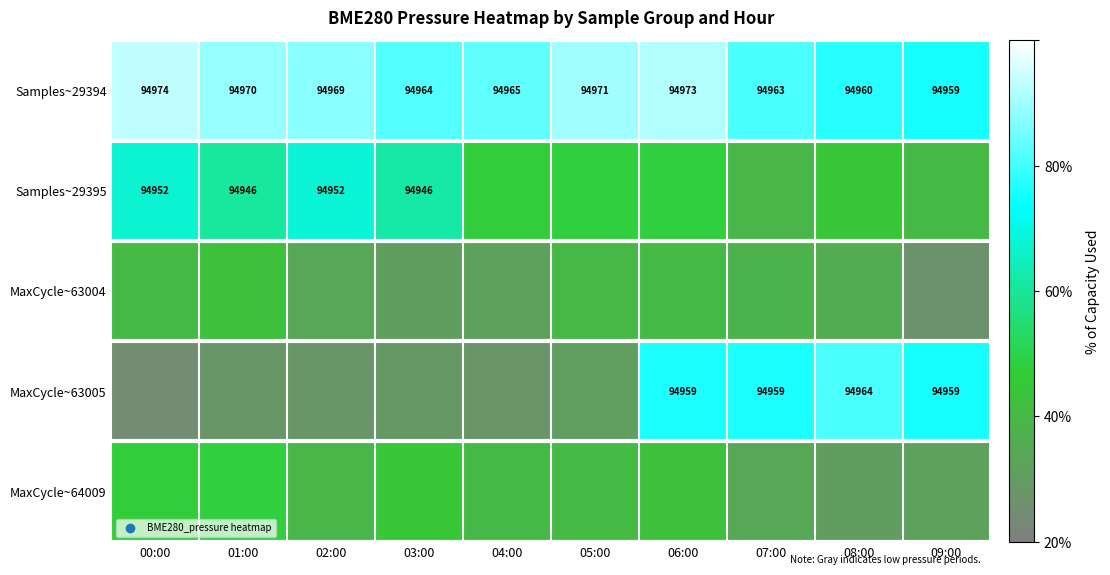

Is it true that Samples~29395 equals 141856.5 at 00:00?

False